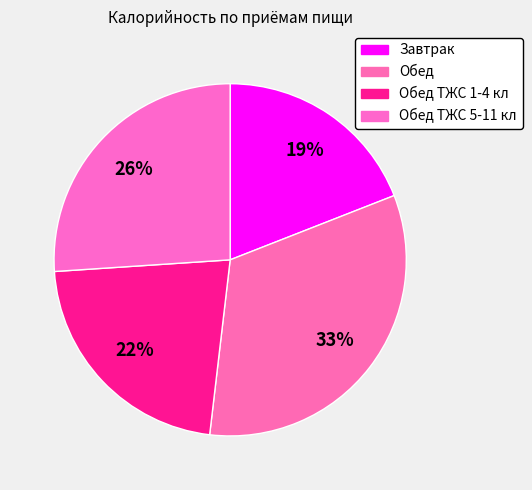

To the nearest percent, what is the difference between the largest and smallest slice percentages?

14%